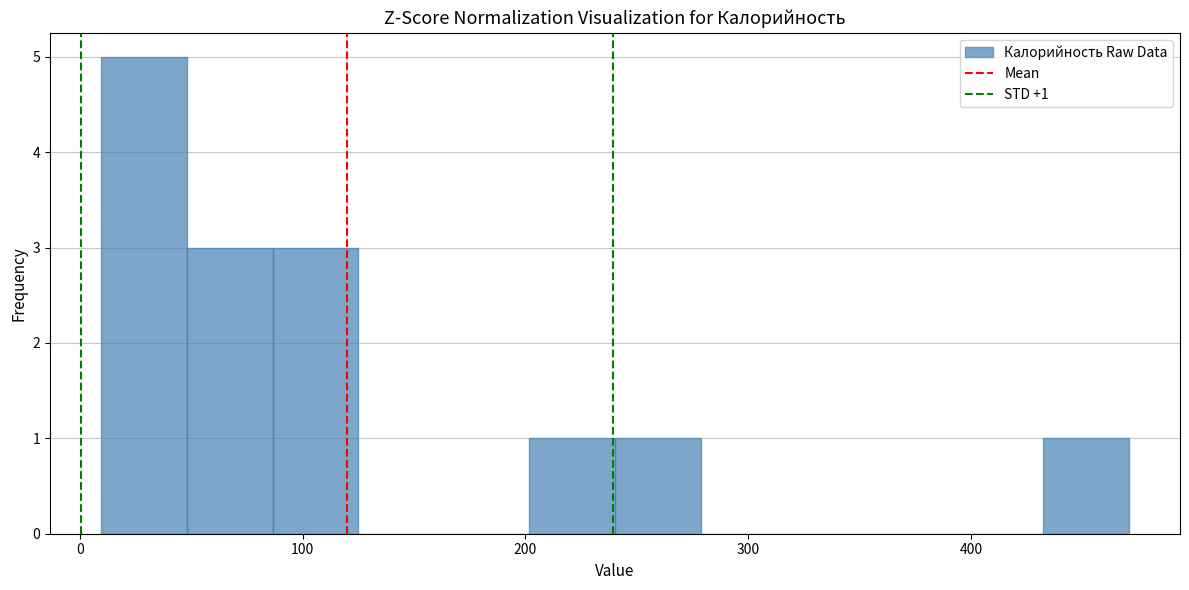

Around what value on the x-axis is the tallest bar? Give the approximate position of its centre, as read against the axis.

30